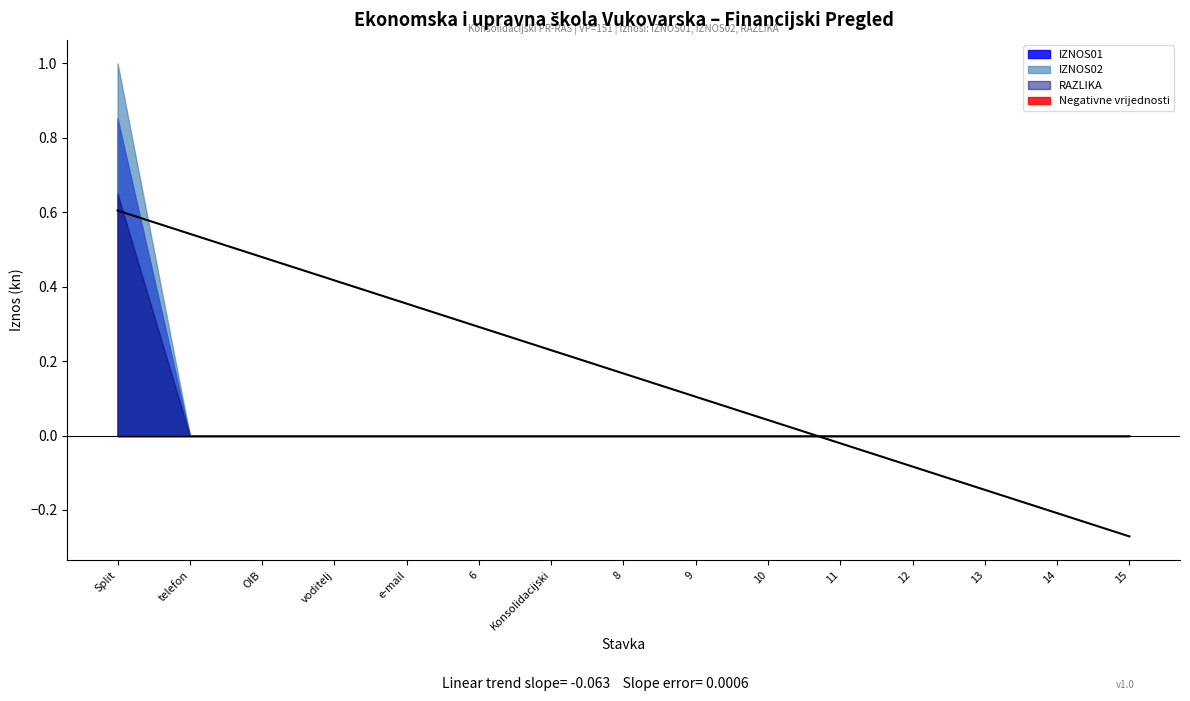

Reading right to left, list all the values displayed in this chart.

-0.3	-0.2	-0.1	-0.1	-0.0	0.0	0.1	0.2	0.2	0.3	0.4	0.4	0.5	0.5	0.6